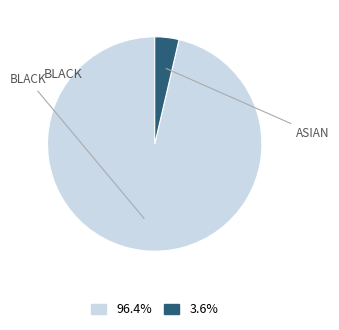

Is there any slice that represents more than half of the pie?

Yes